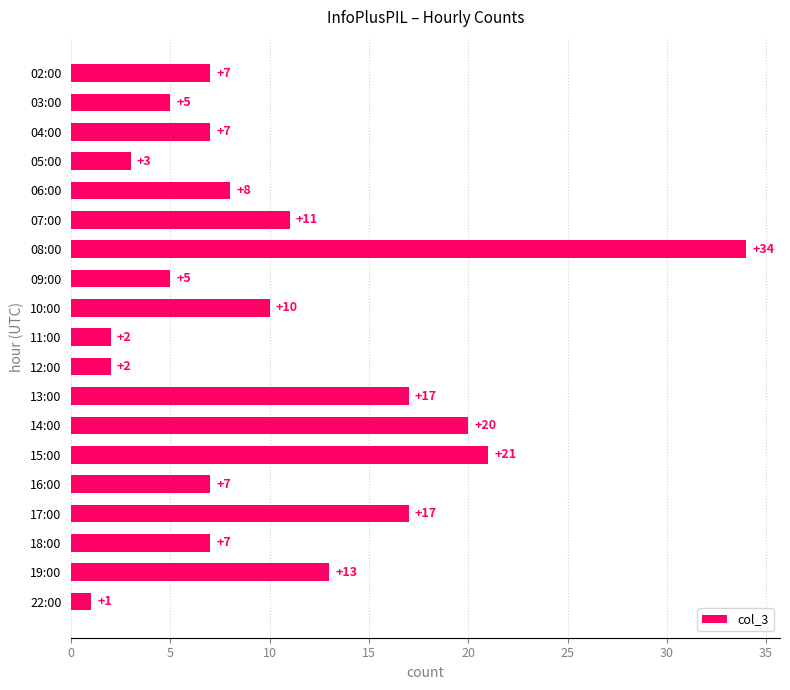

Which has a higher value, 15:00 or 07:00?

15:00